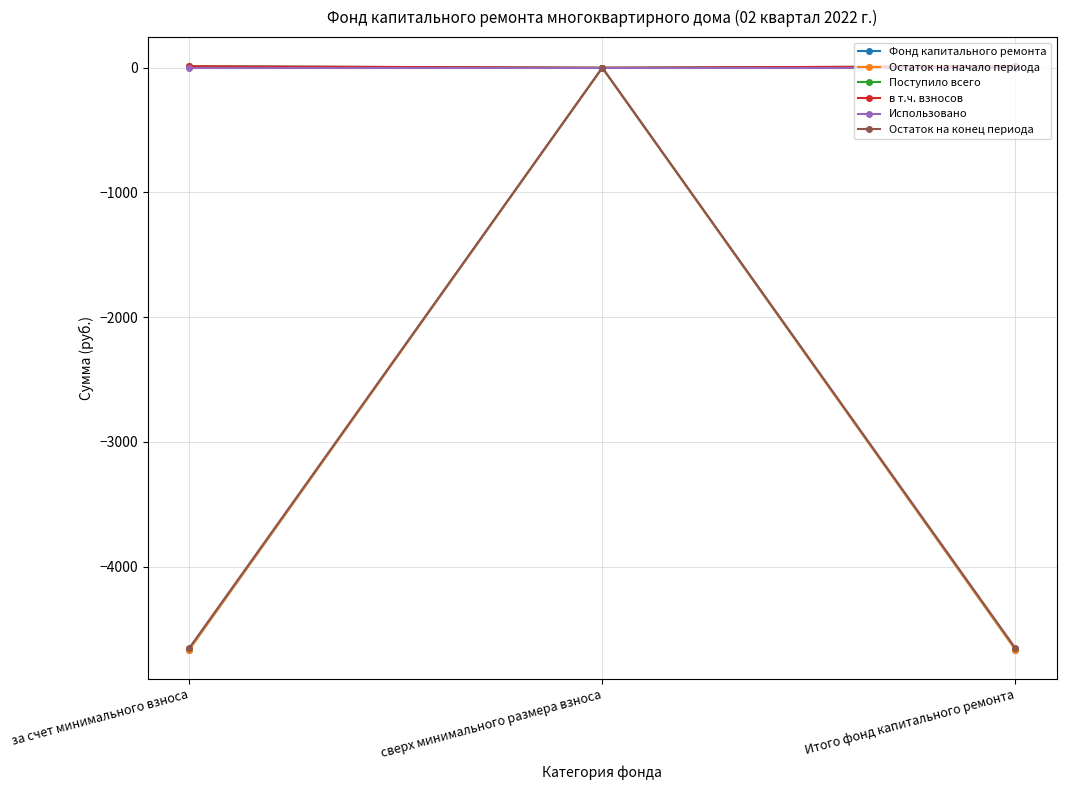

Reading left to right, list all the values displayed in this chart.

Фонд капитального ремонта: -4665.5	0.0	-4665.5
Остаток на начало периода: -4665.5	0.0	-4665.5
Поступило всего: 11.7	0.0	11.7
в т.ч. взносов: 11.7	0.0	11.7
Использовано: 0.0	0.0	0.0
Остаток на конец периода: -4653.8	0.0	-4653.8